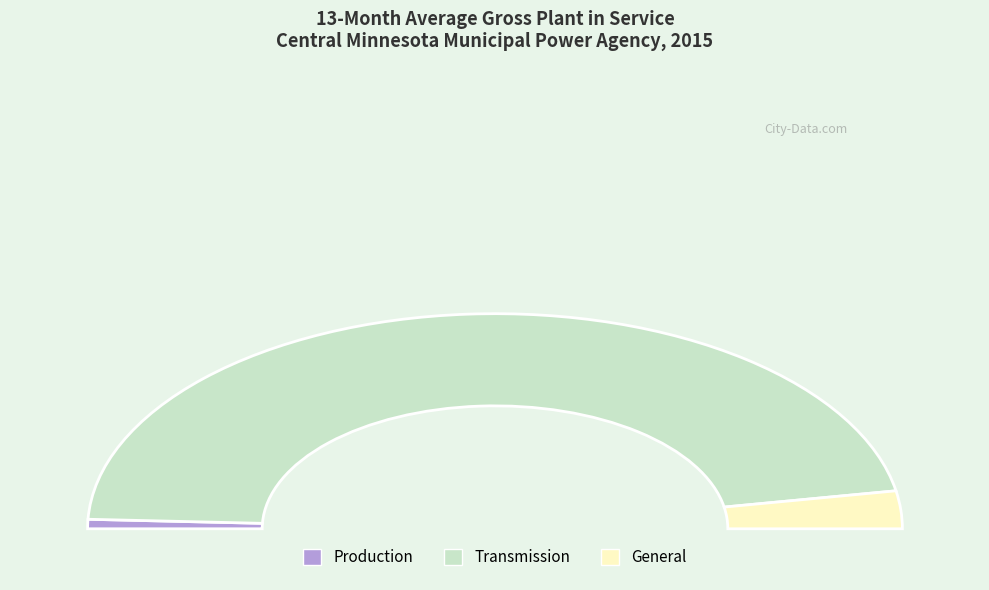

What percentage do General and Transmission together represent?

98.6%